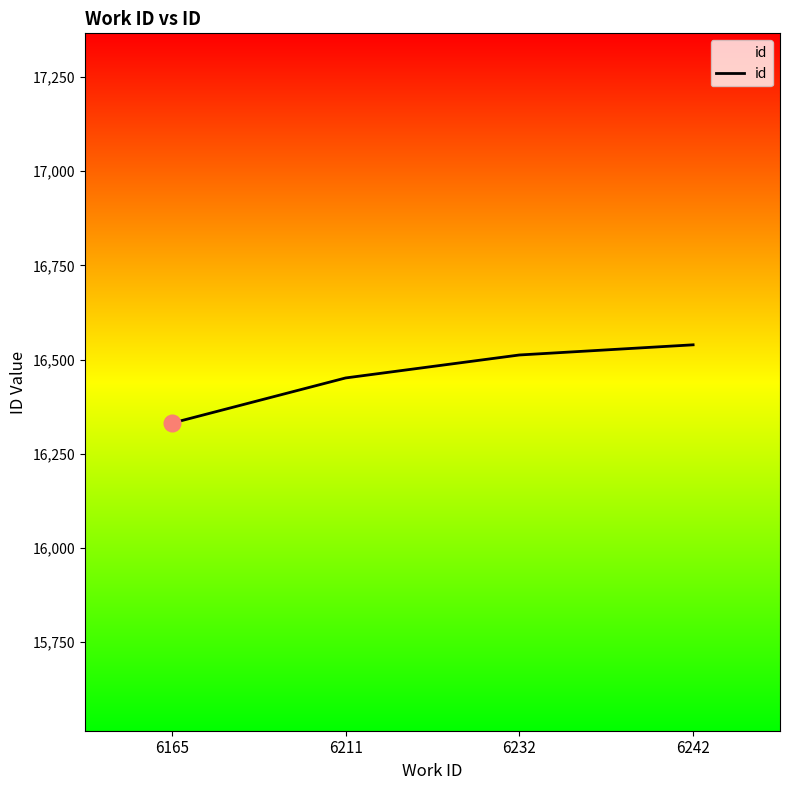

At which label is the value closest to 16435?

6211